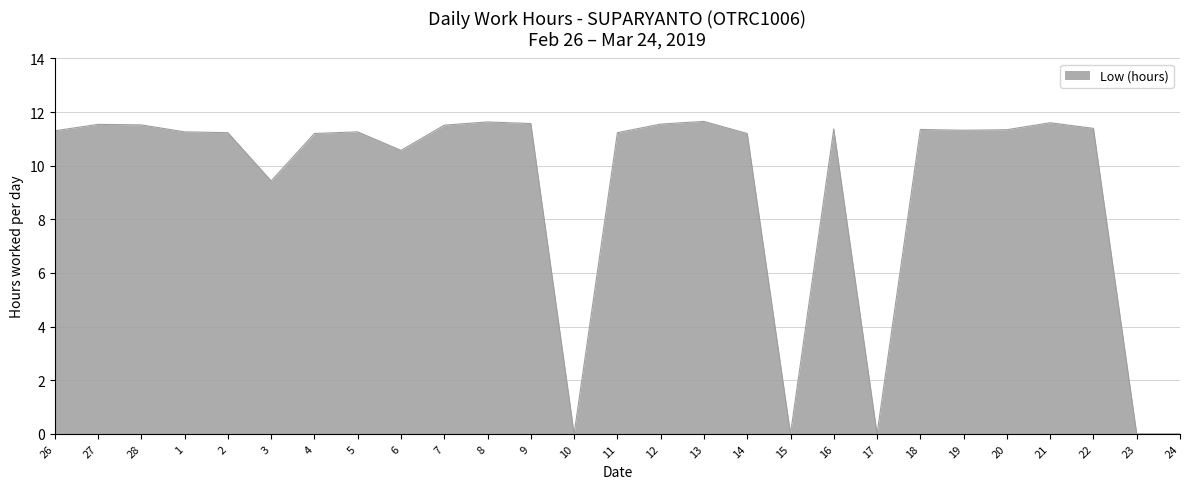

True or false: the data shows 11.5 at 7.

True